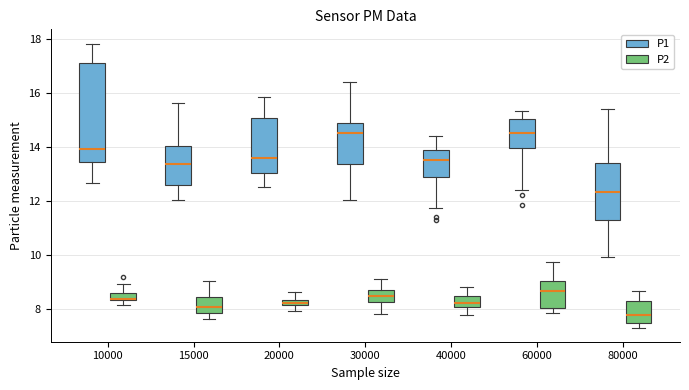

Which box is the tallest, from its lower edge to its upper edge?

10000 (P1)